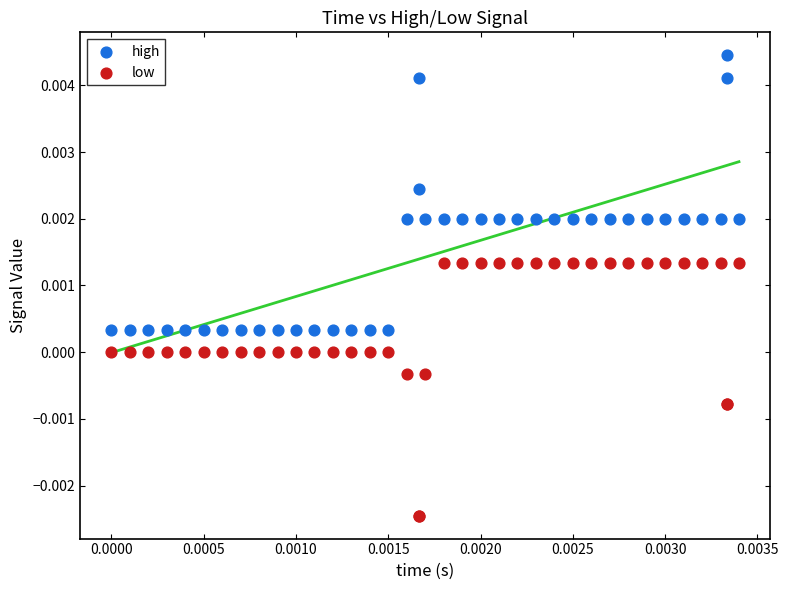

Which series reaches the maximum Y coordinate?

high